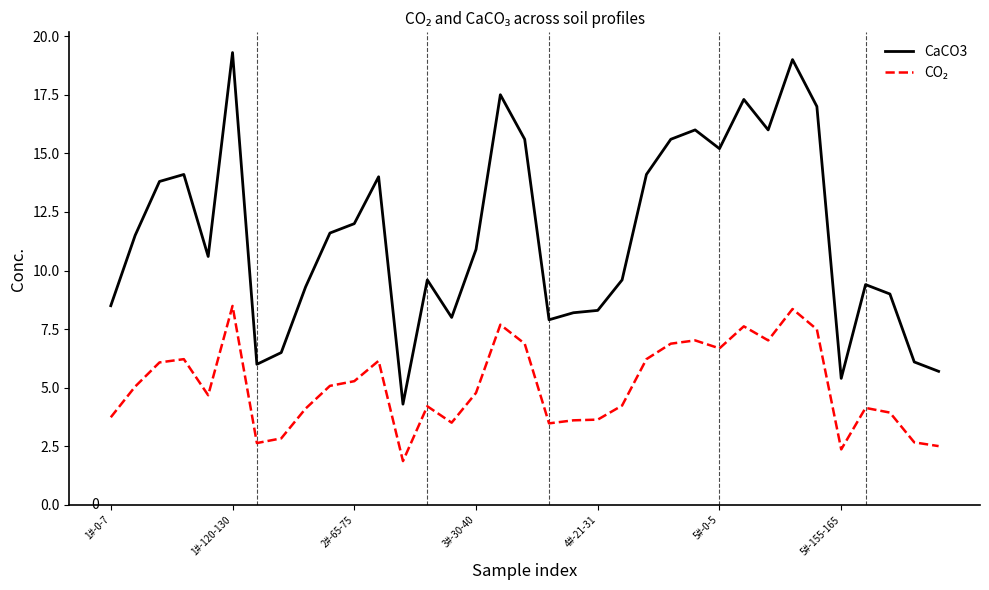

Which series has the largest total across all categories?

CaCO3